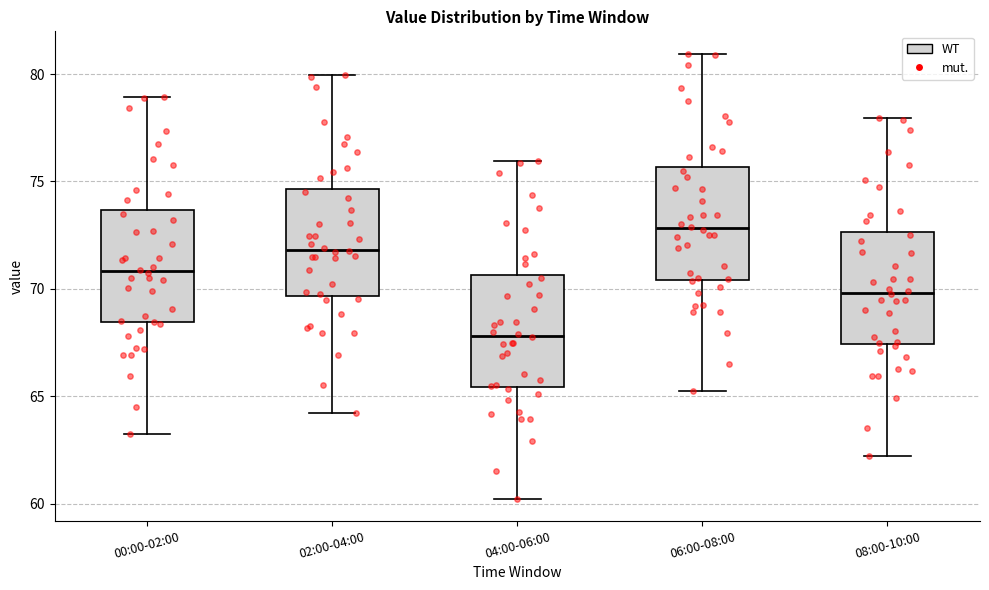

Reading left to right, read every box against the y-axis: the position of its median line, the range the box covers, and the ends of its whiskers. The values are not printed on the chart, so give them approximately, as read against the axis.

00:00-02:00: median 71.0, box 68.5 to 73.5, whiskers 63.5 to 79.0
02:00-04:00: median 72.0, box 69.5 to 74.5, whiskers 64.5 to 80.0
04:00-06:00: median 68.0, box 65.5 to 70.5, whiskers 60.5 to 76.0
06:00-08:00: median 73.0, box 70.5 to 75.5, whiskers 65.5 to 81.0
08:00-10:00: median 70.0, box 67.5 to 72.5, whiskers 62.5 to 78.0